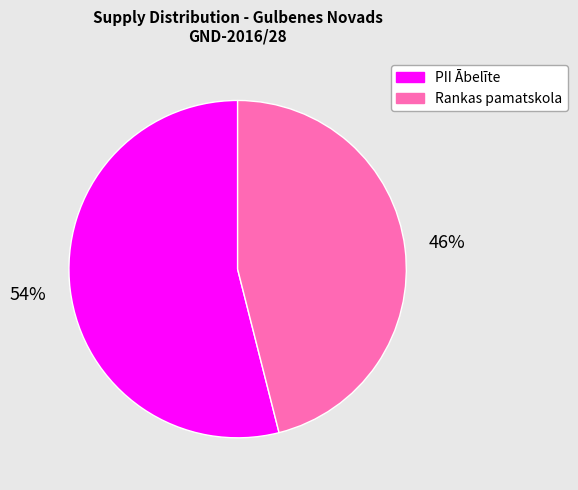

To the nearest percent, what is the difference between the largest and smallest slice percentages?

8%